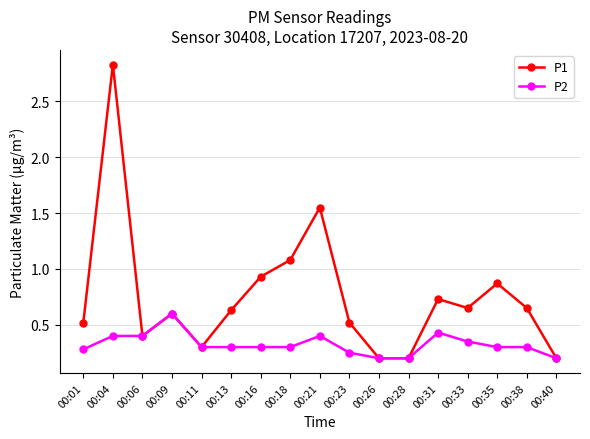

Does the chart have visible grid lines?

Yes